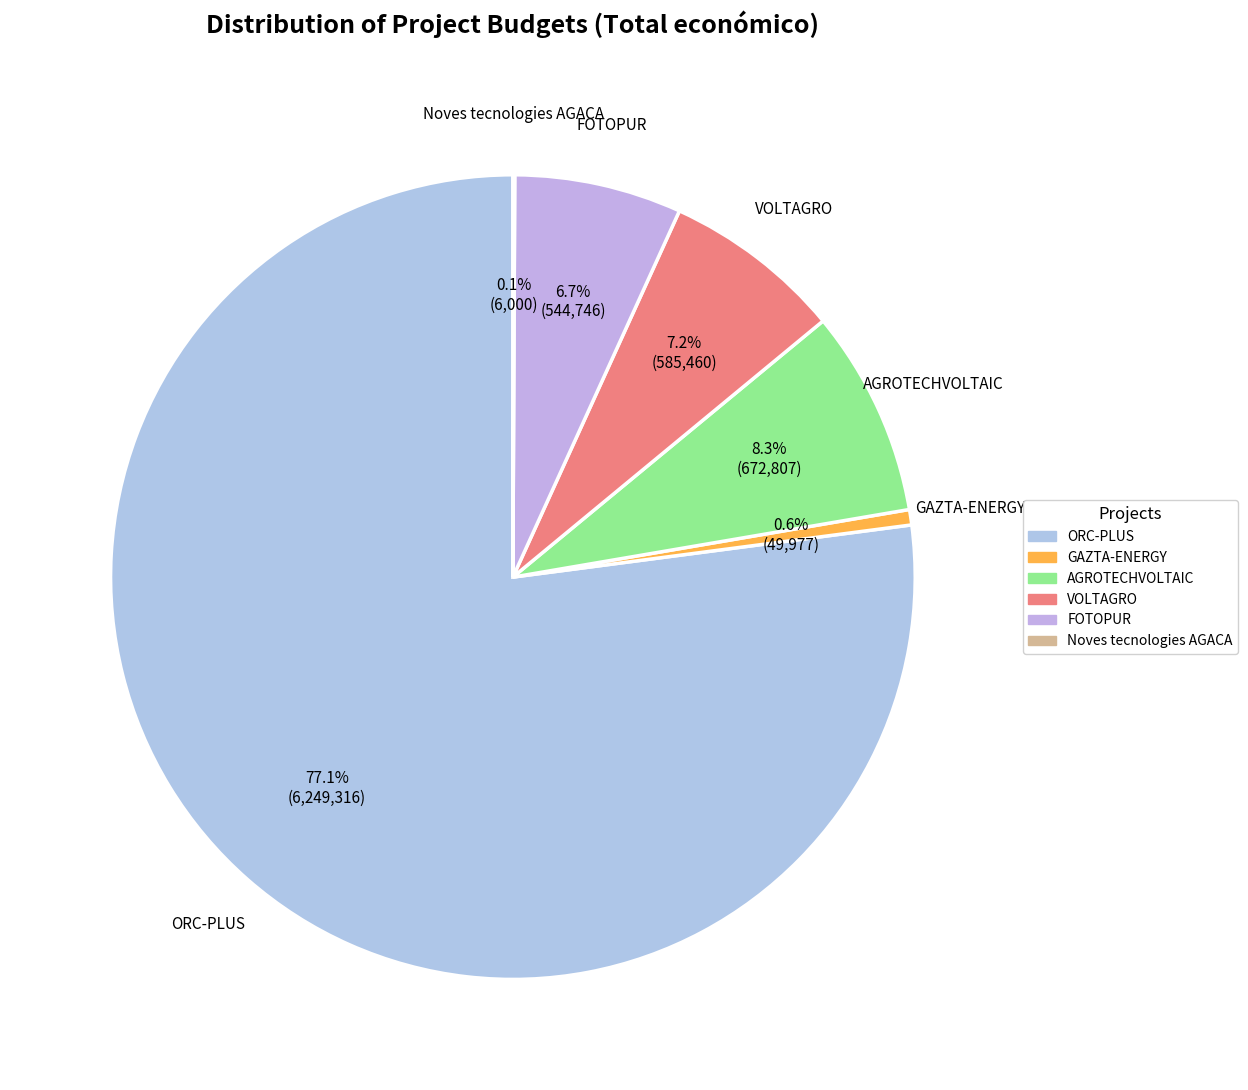

What portion of the pie excludes ORC-PLUS?

22.9%